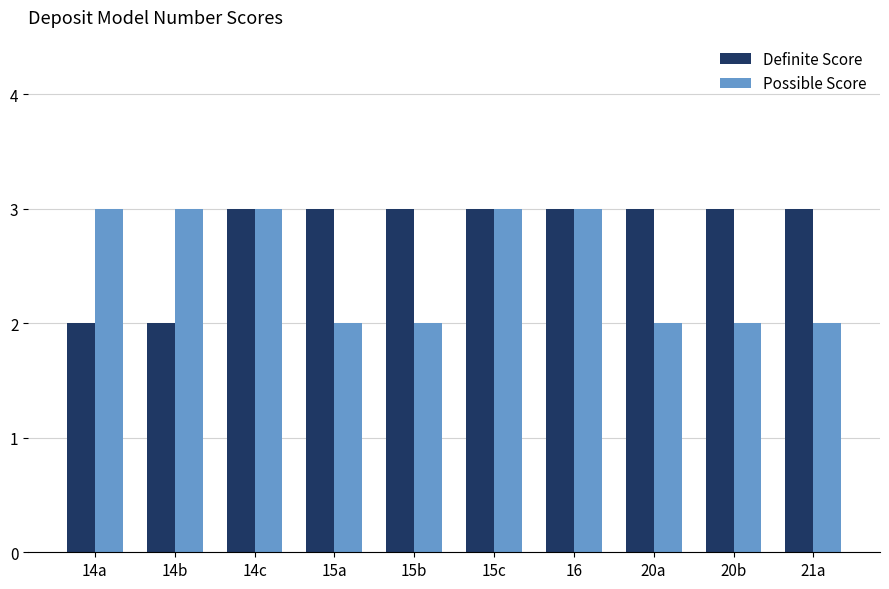

Which series changed the most between 14a and 14c?

Definite Score